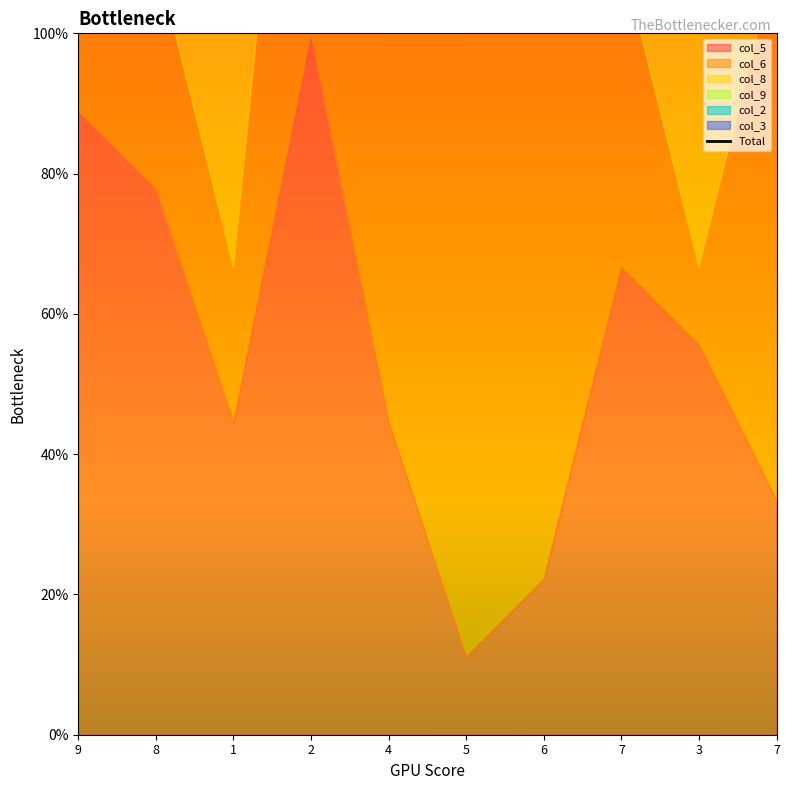

Reading right to left, transcribe all the data shown in this chart.

355.6	355.6	322.2	277.8	288.9	377.8	355.6	255.6	388.9	355.6